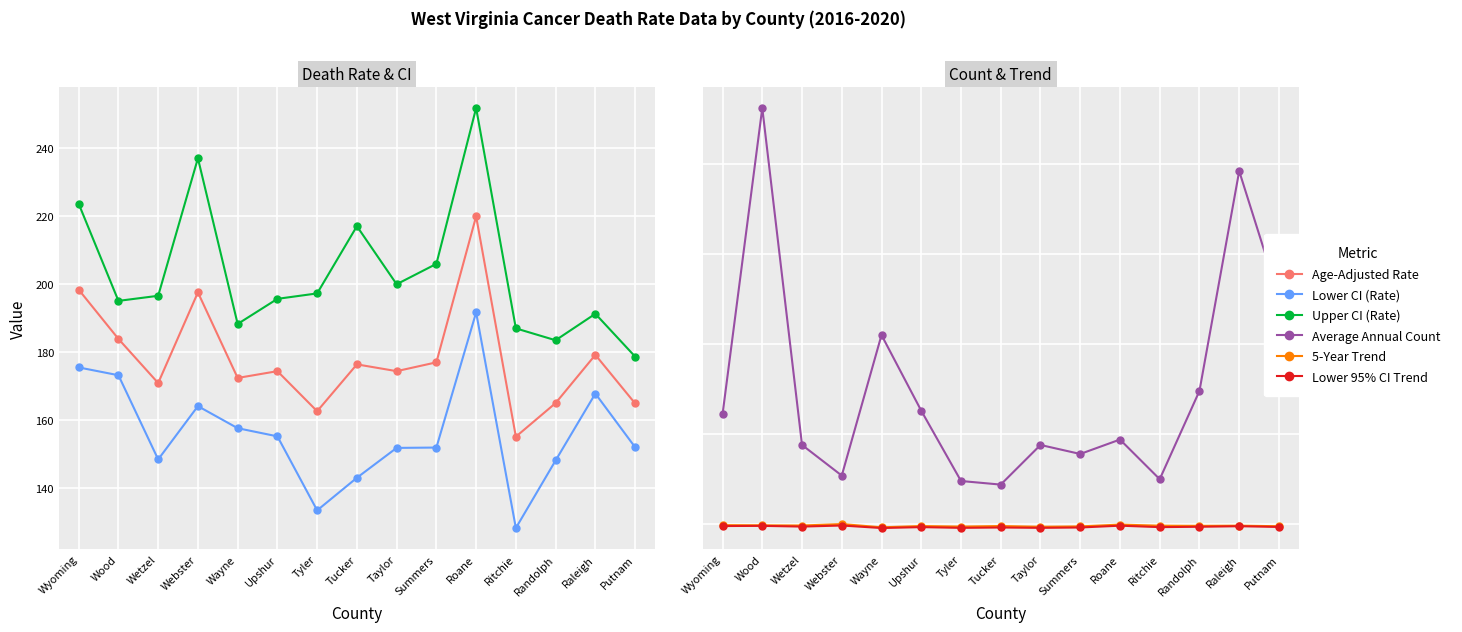

What is the difference between the second highest and second lowest values in the 5-Year Trend series?

1.2